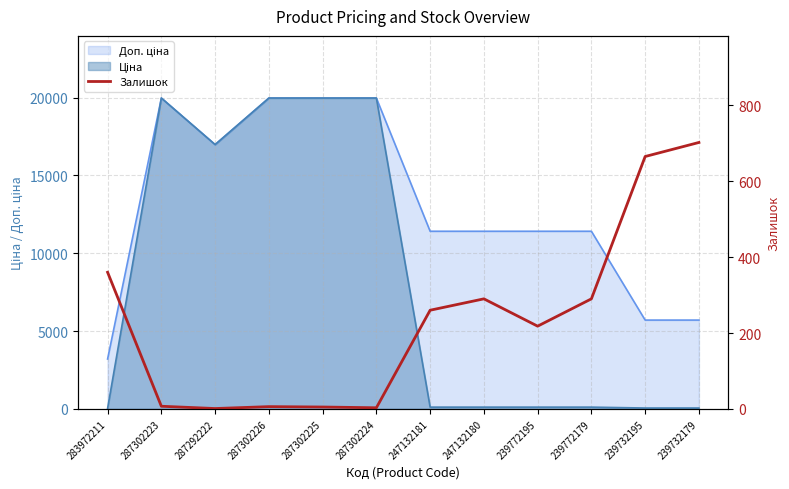

What is the sum of all values?

2807